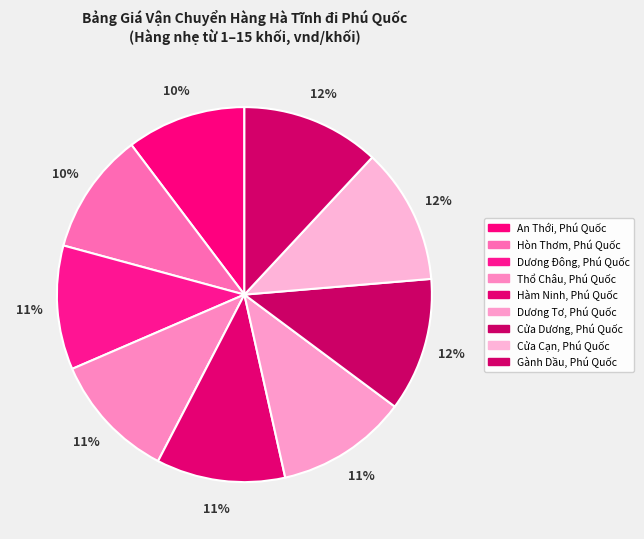

What percentage is the Dương Đông, Phú Quốc slice, to the nearest percent?

11%